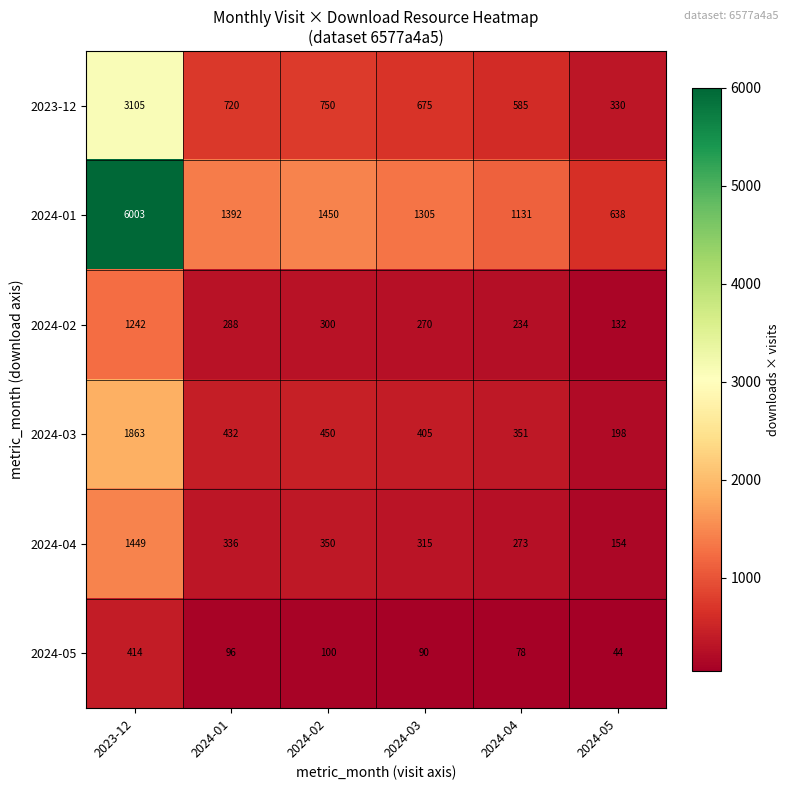

What is the total value across all series at 2024-03?

3060